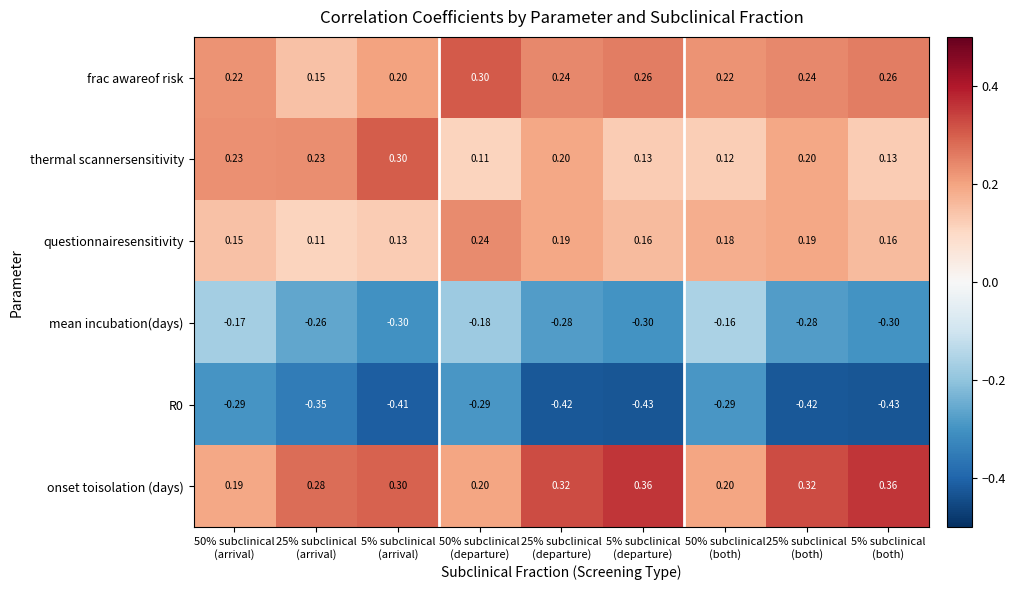

Which series has the widest spread of values?

thermal scannersensitivity